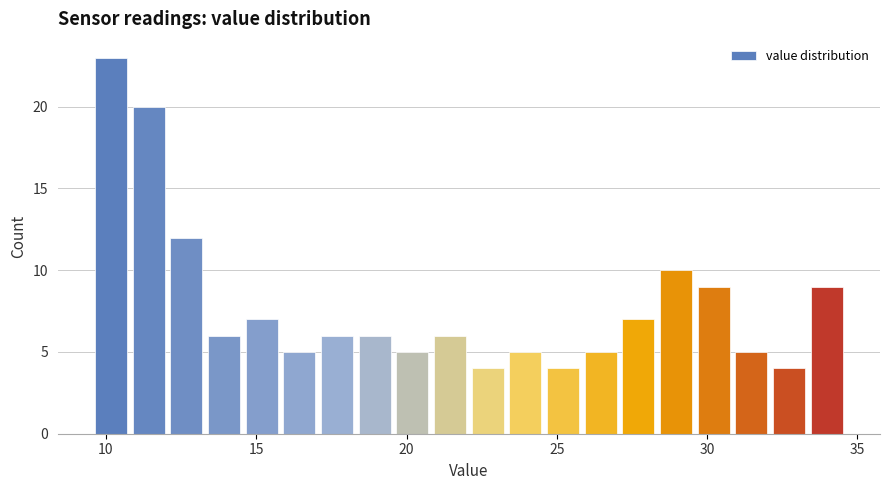

Around what value on the x-axis is the tallest bar? Give the approximate position of its centre, as read against the axis.

10.0